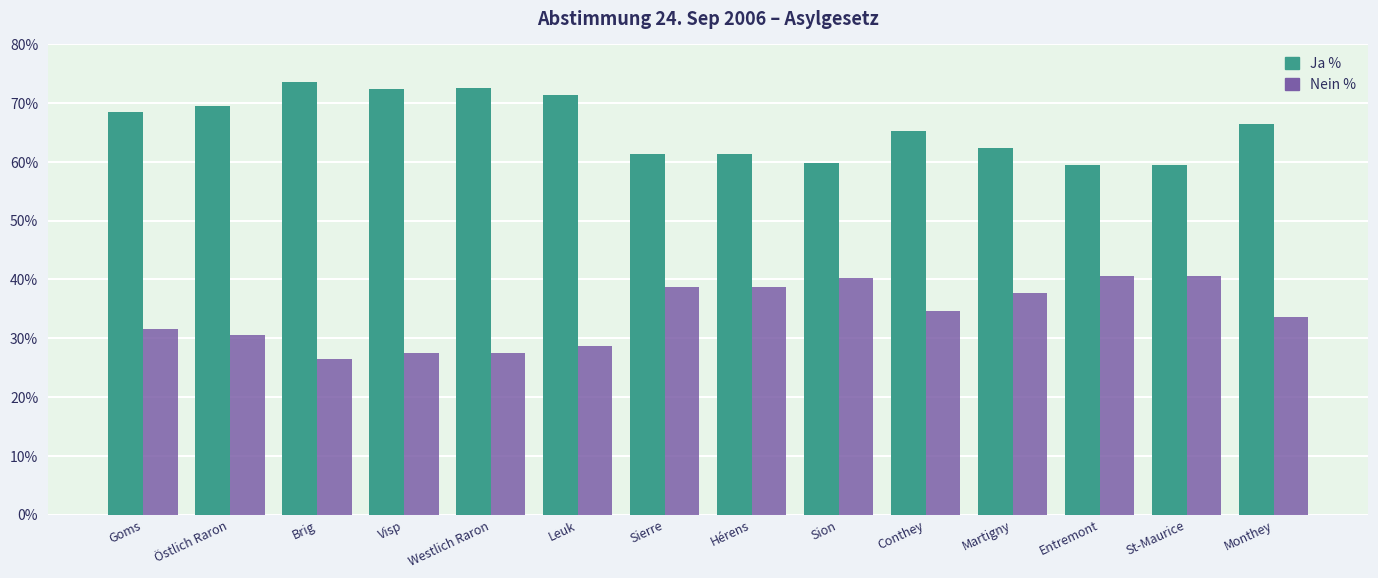

Rank the series by their average value, from highest to lowest.

Ja %, Nein %